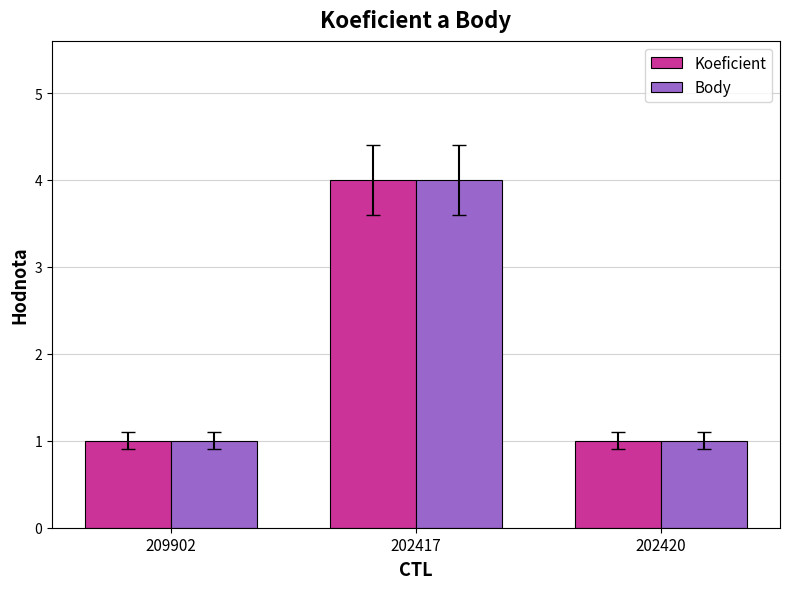

What is the value of the Koeficient bar at the 3rd from the left?

1